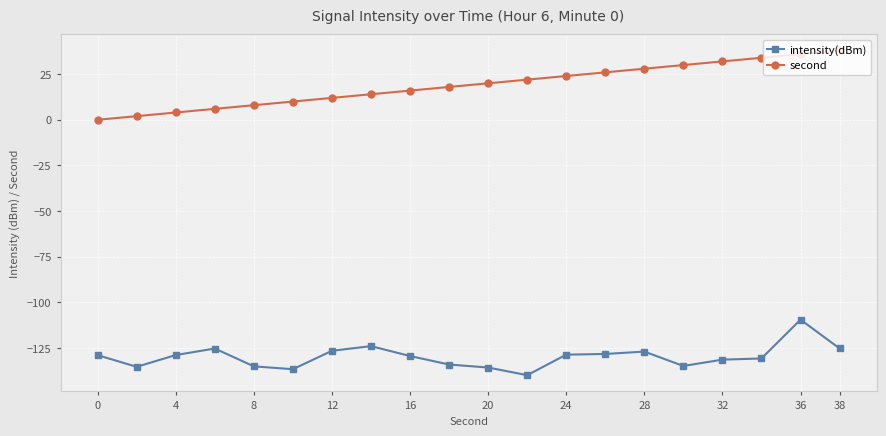

Which series has the largest total across all categories?

second